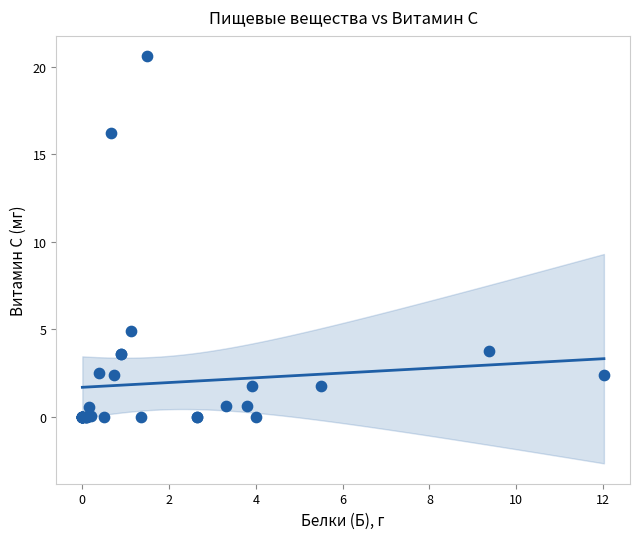

What Y value in the scatter plot is closest to 10?

4.9